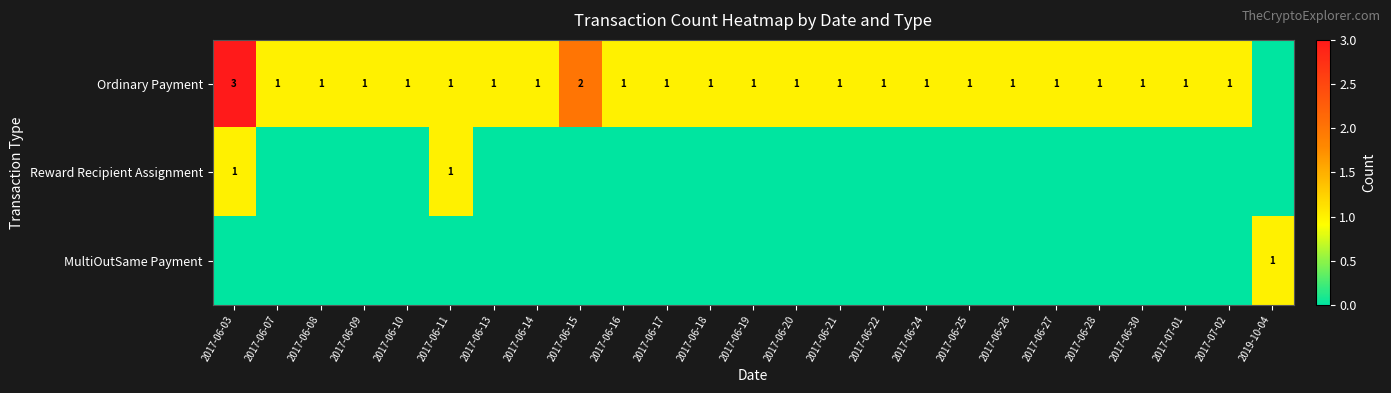

True or false: Ordinary Payment has a value of 2 at 2017-06-17.

False